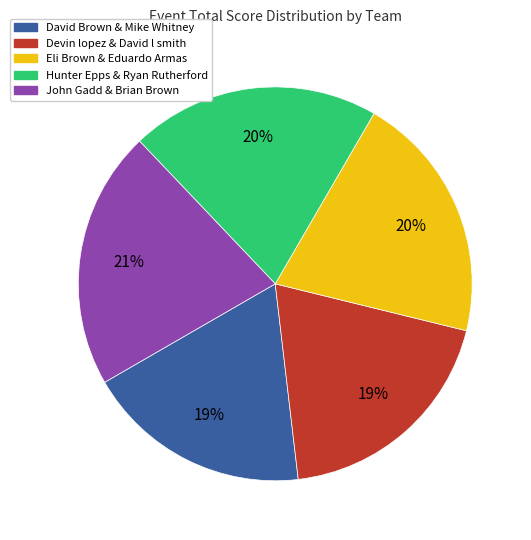

Combined, do Devin lopez & David l smith and Eli Brown & Eduardo Armas account for over 50%?

No